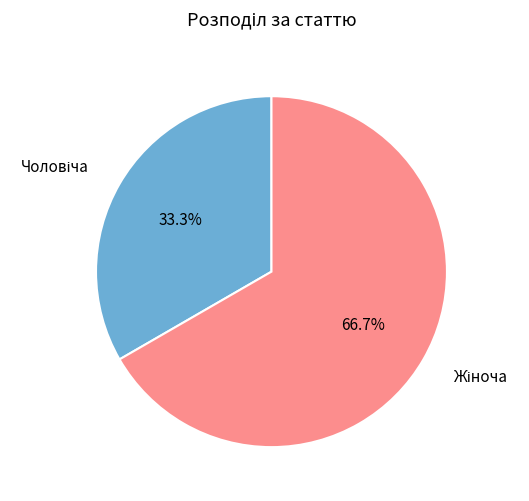

Does any single category account for the majority?

Yes